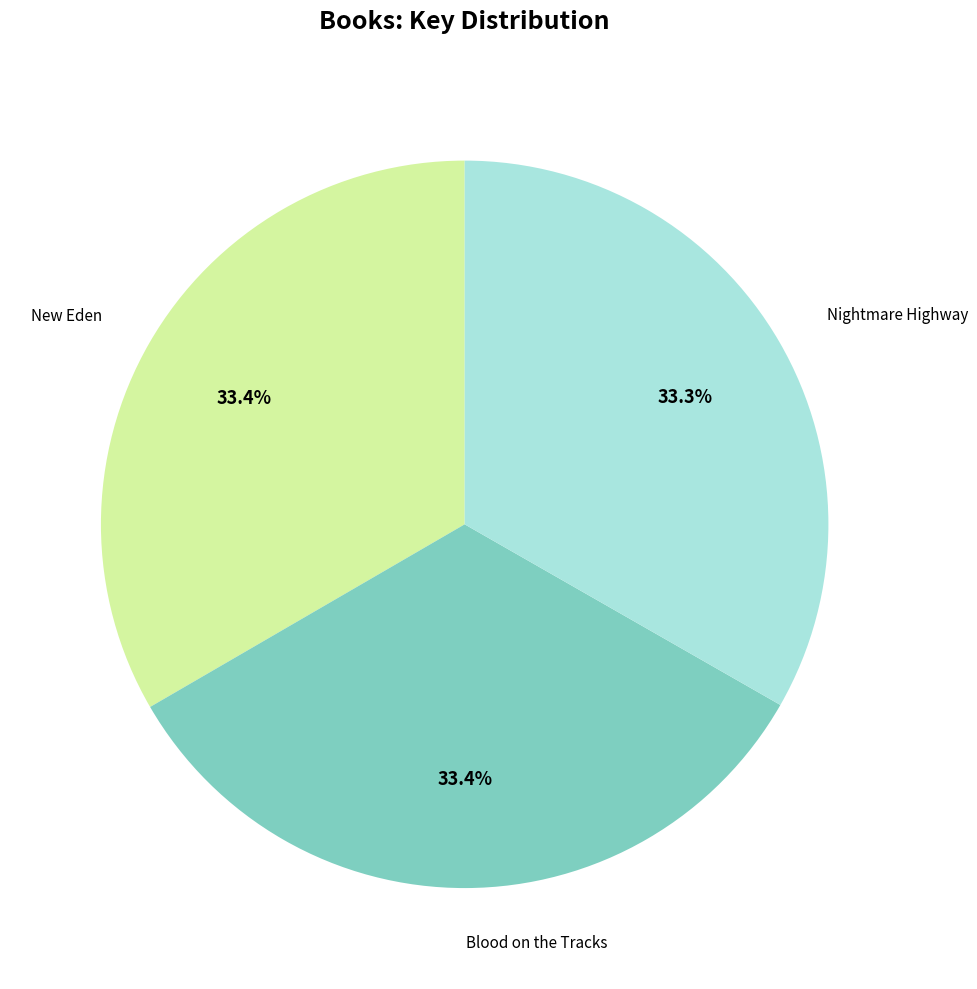

Is the sum of New Eden and Nightmare Highway greater than half?

Yes